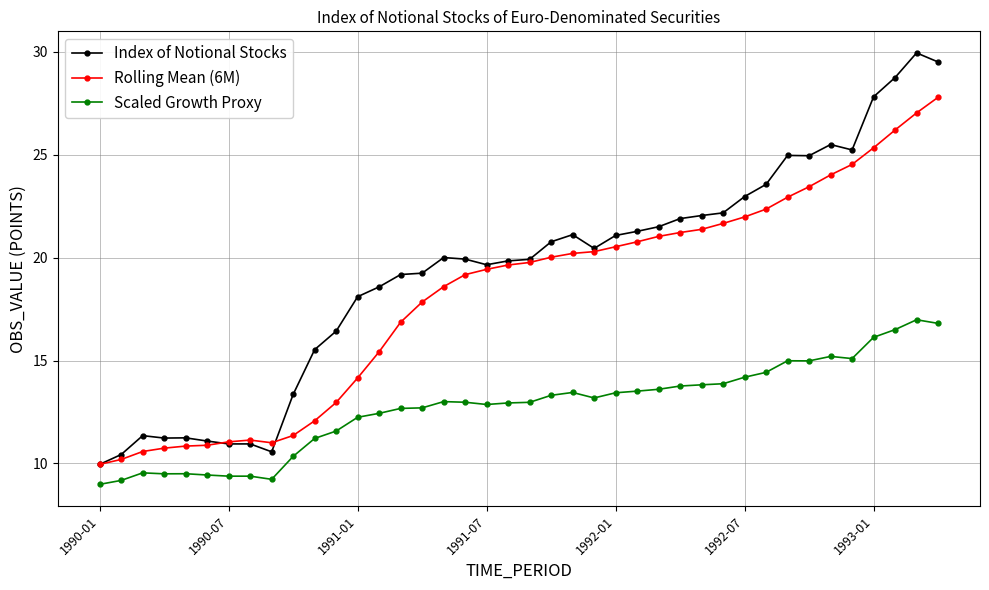

What is the value of the Rolling Mean (6M) point at the 27th from the left?

21.0